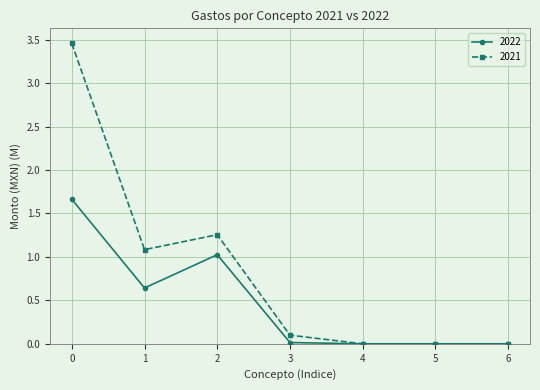

What is the difference between the maximum and minimum values in the 2022 series?

1.7